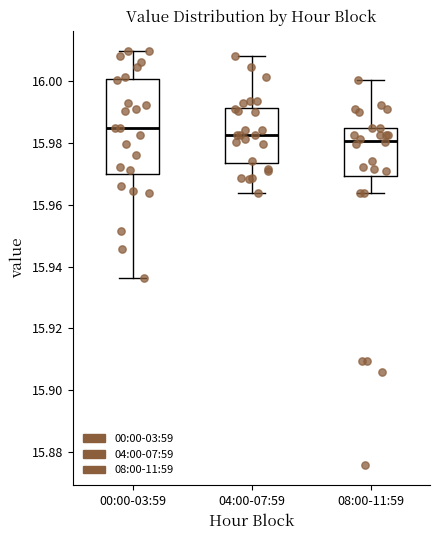

Where does the upper whisker of the box for 08:00-11:59 end on the y-axis? The values are not printed on the chart, so give them approximately, as read against the axis.

16.000